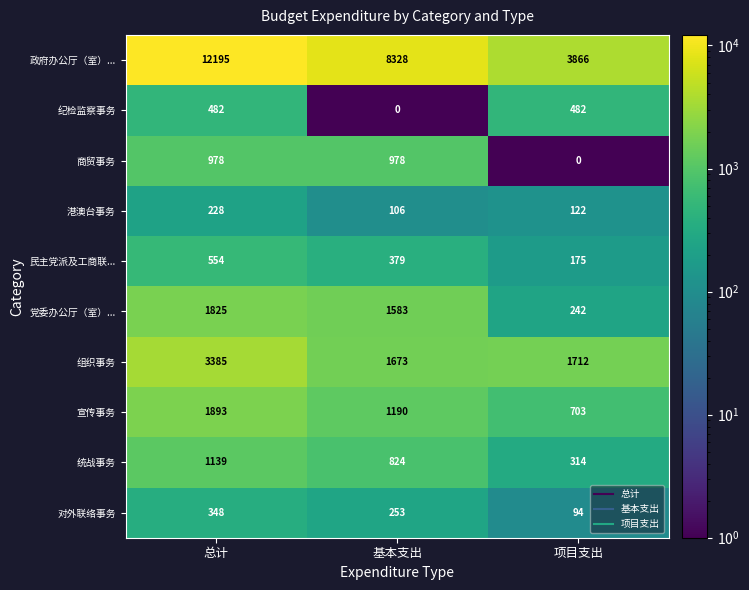

List the labels in order of 民主党派及工商联... value, smallest first.

项目支出, 基本支出, 总计